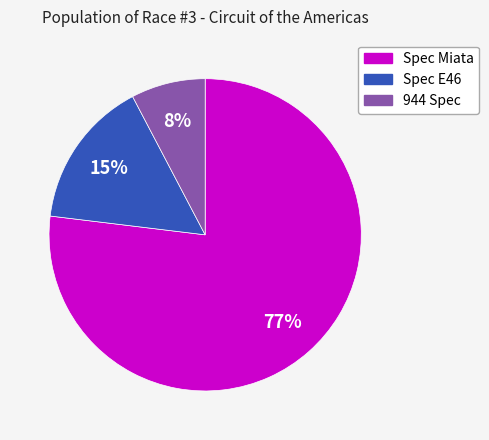

To the nearest percent, what portion does Spec E46 represent?

15%